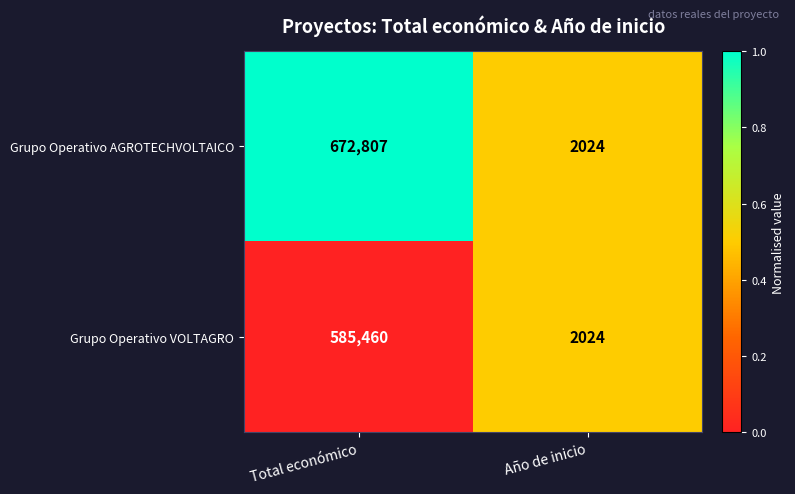

What value does the Grupo Operativo VOLTAGRO series have at Año de inicio, to the nearest 100?

2000